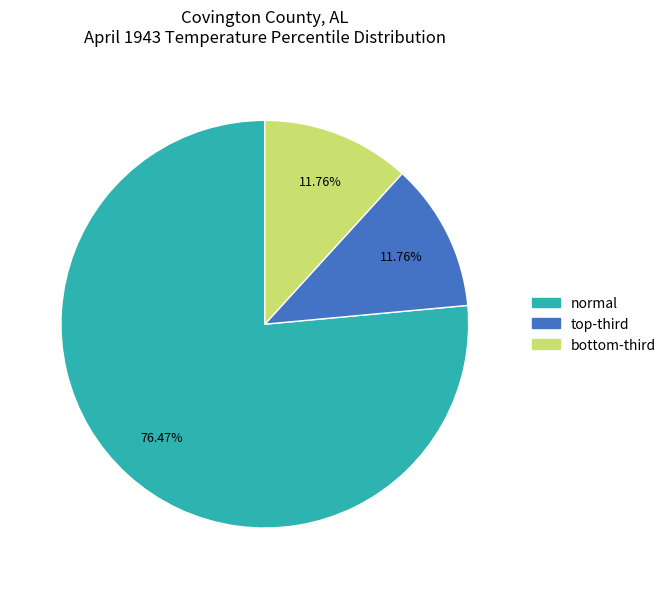

How many slices are in this pie chart?

3